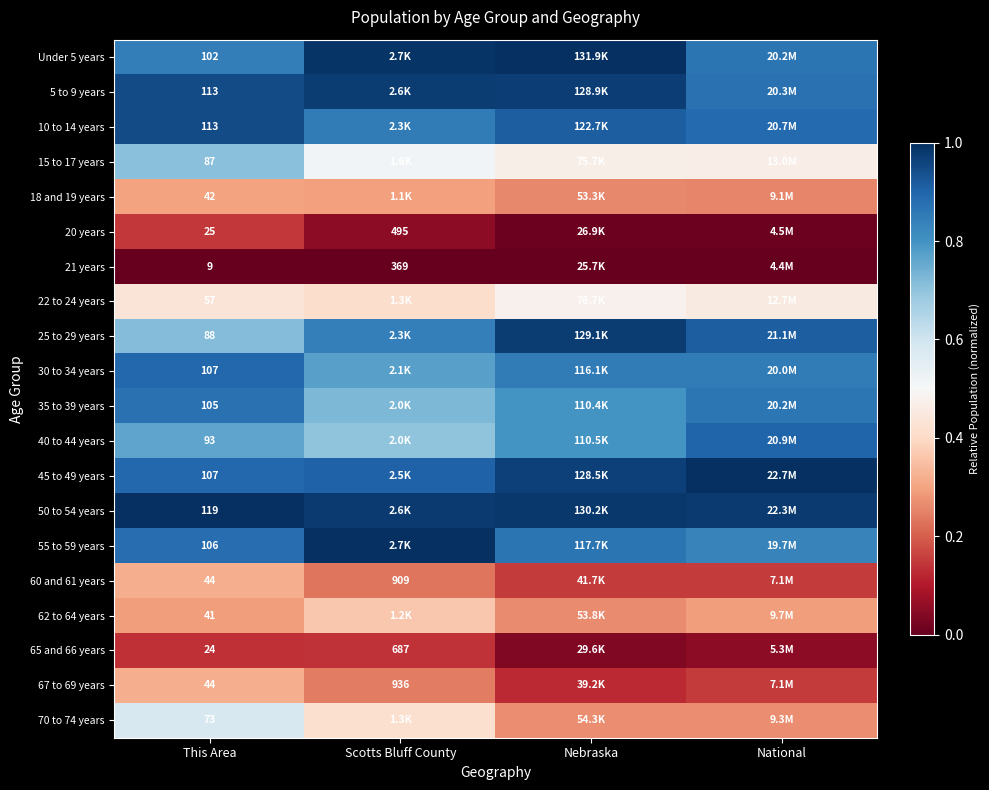

Is the value of 60 and 61 years at Scotts Bluff County greater than the value of 21 years at This Area?

Yes